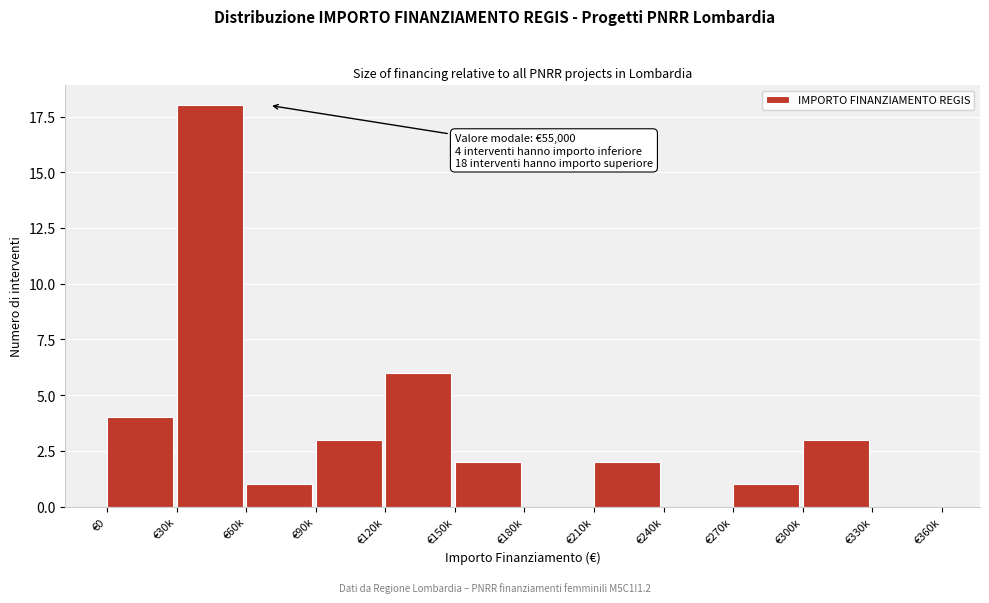

Reading right to left, what are all the values shown in this chart?

€330k=0	€300k=3	€270k=1	€240k=0	€210k=2	€180k=0	€150k=2	€120k=6	€90k=3	€60k=1	€30k=18	€0=4